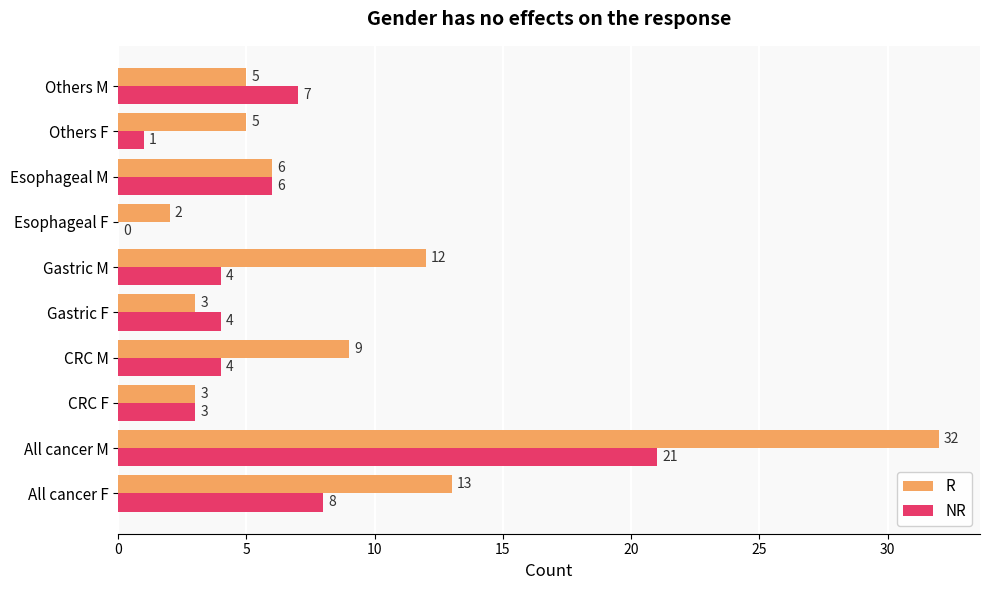

Read the NR value at CRC F.

3